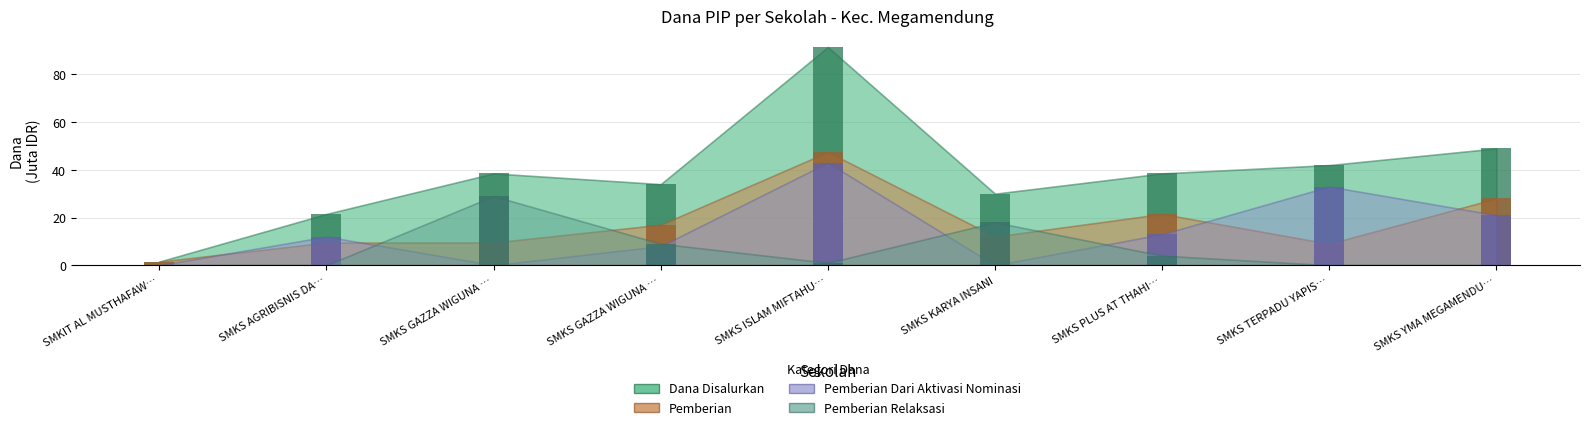

Read the Dana Disalurkan value at SMKS AGRIBISNIS DA….

21.5